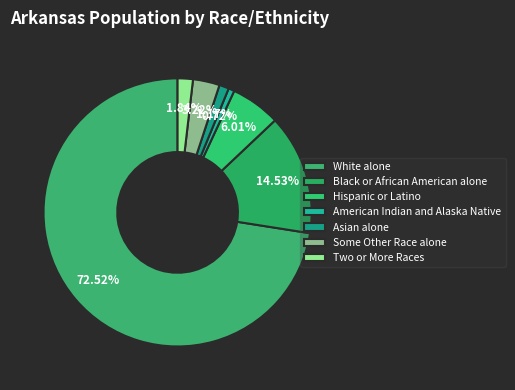

Count the number of slices in the pie.

7